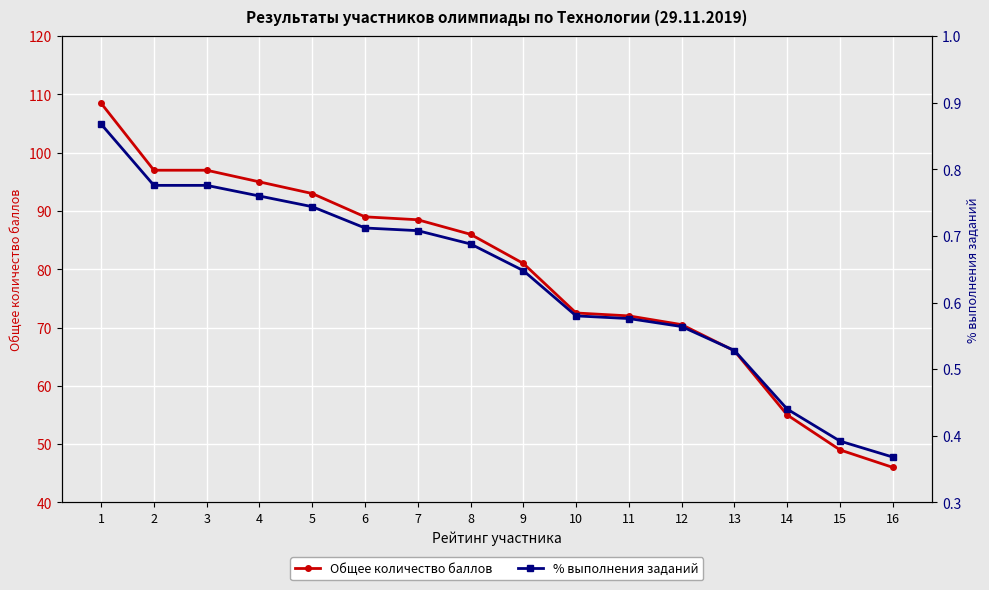

How many data points in Общее количество баллов are above 86?

7